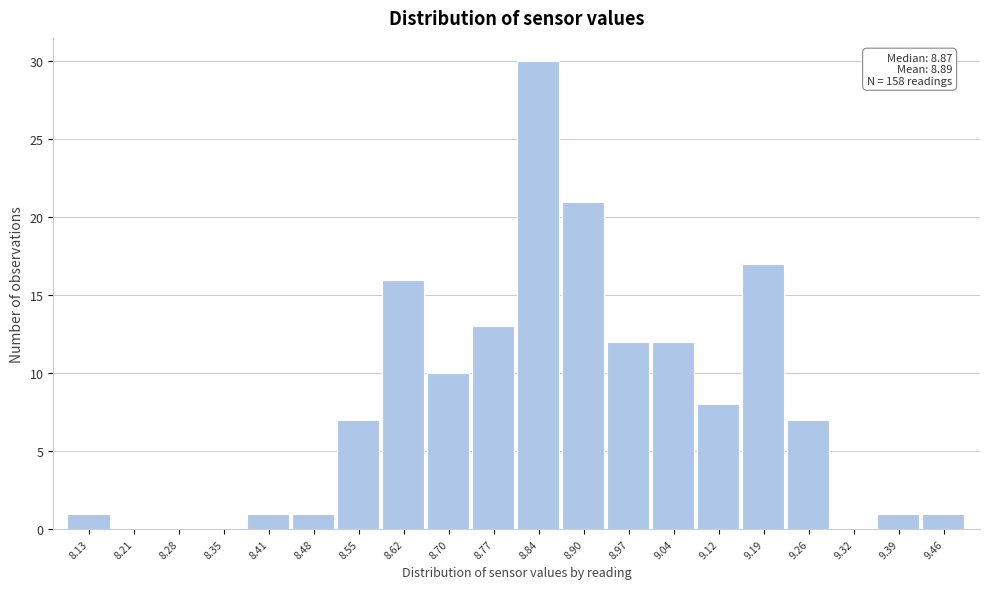

Over which range of the x-axis is the bar tallest?

8.80 to 8.87